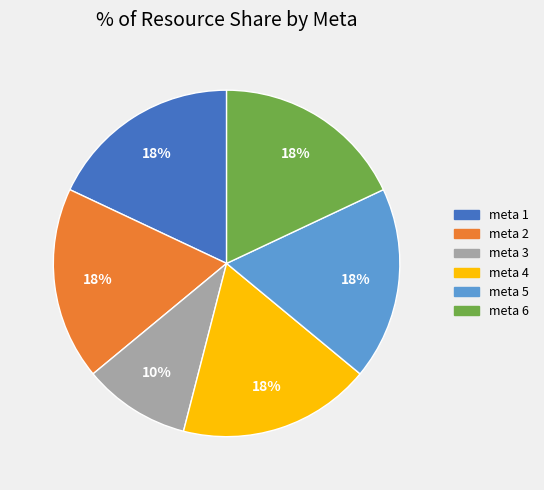

Does meta 5 account for over 50% of the chart?

No